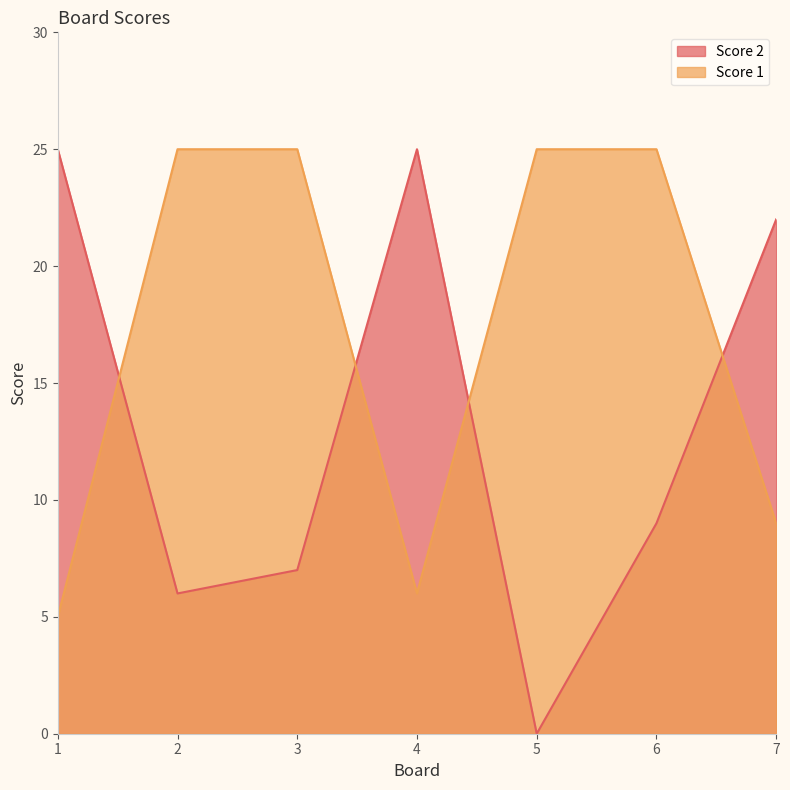

True or false: Score 1 and Score 2 cross at least once.

True